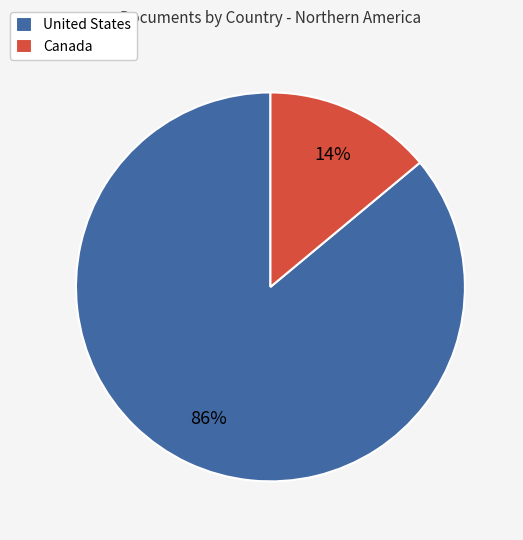

Which has a higher value, United States or Canada?

United States